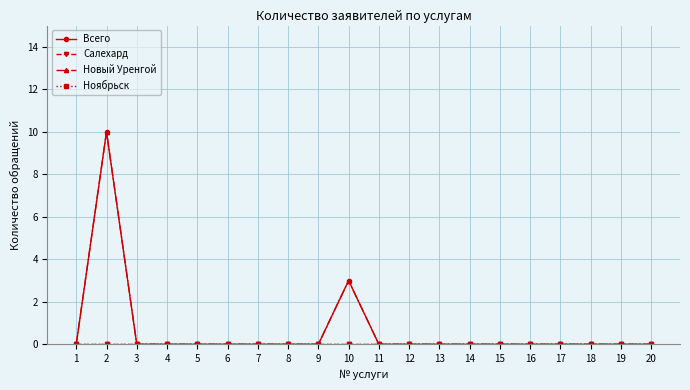

Does the chart have visible grid lines?

Yes